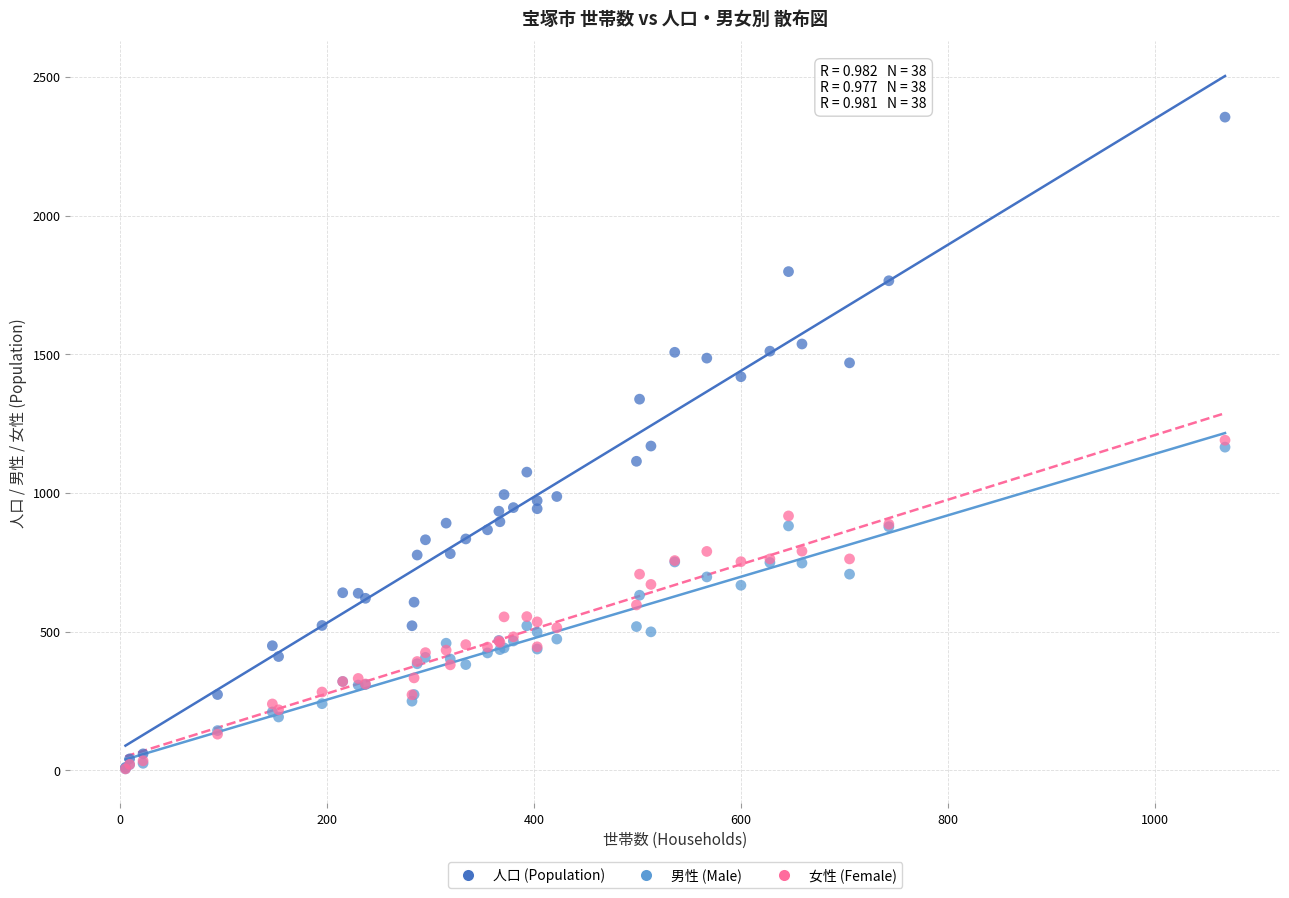

What are all the series names shown in the legend?

人口 (Population), 男性 (Male), 女性 (Female)